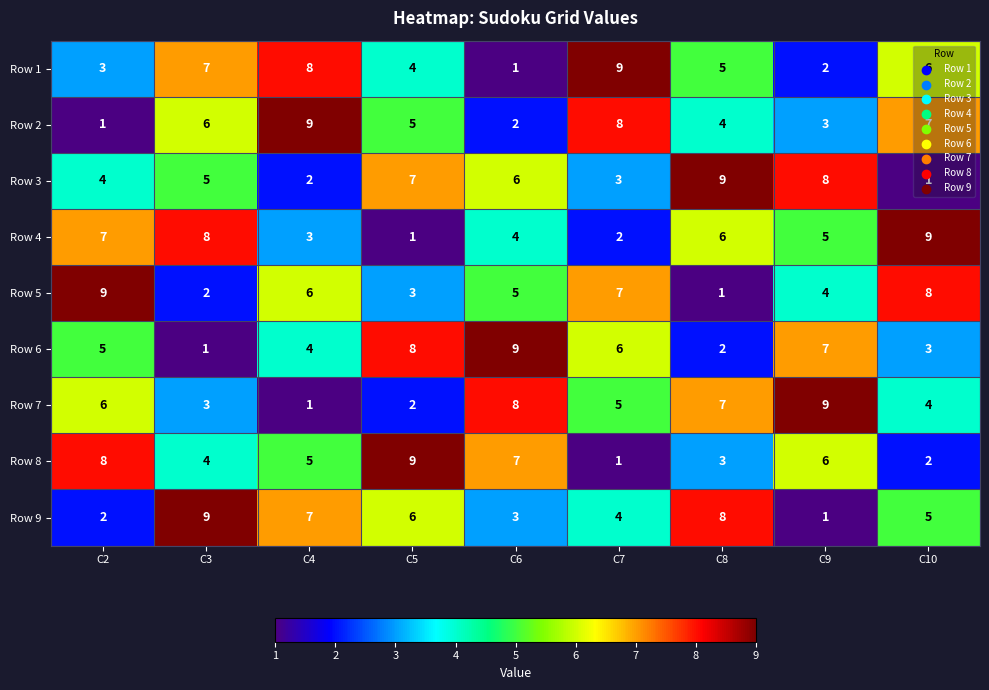

What is the average value of the Row 6 series?

5